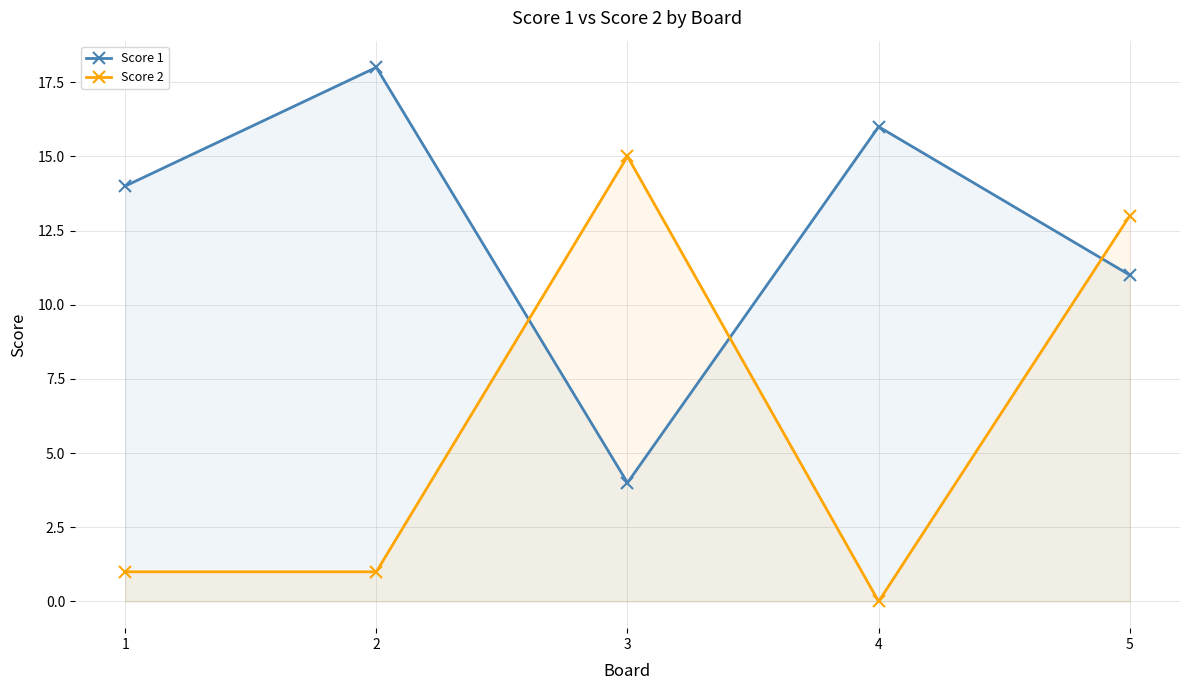

What is the sum of all Score 1 values?

63